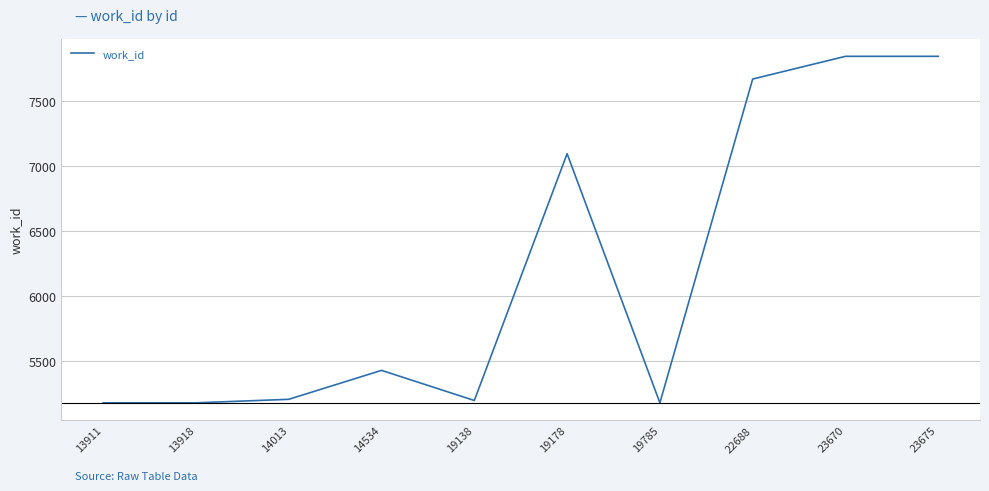

Approximately how many times larger is the value at 14013 compared to 14534?

1.0